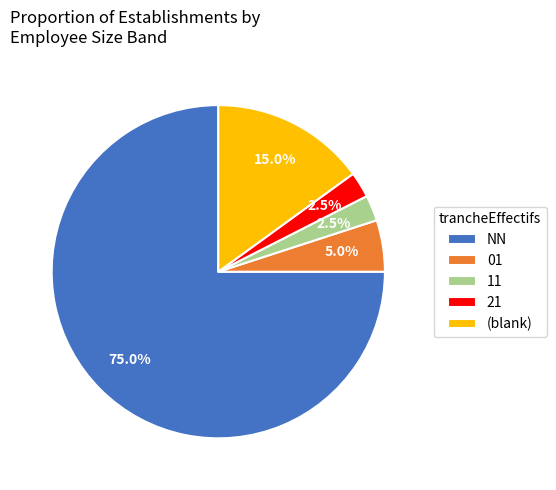

Which slice is the largest?

NN